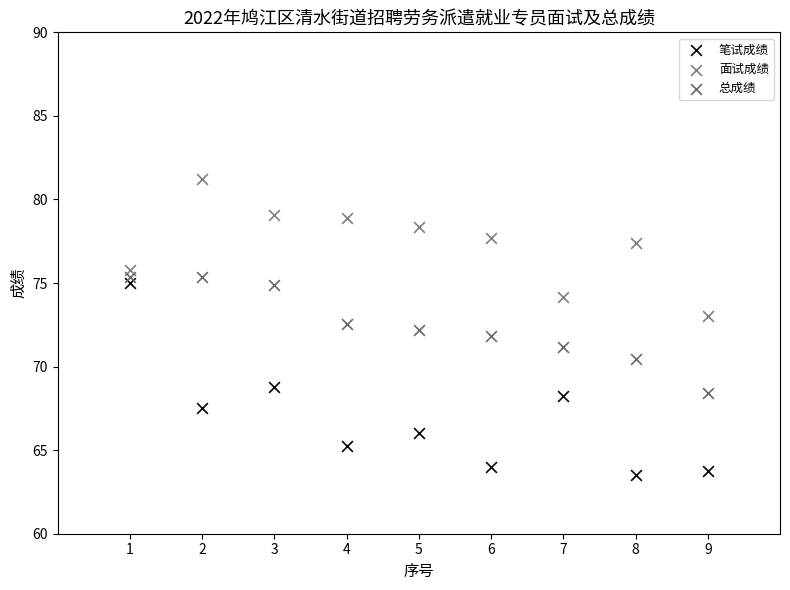

Which series contains the lowest Y value?

笔试成绩